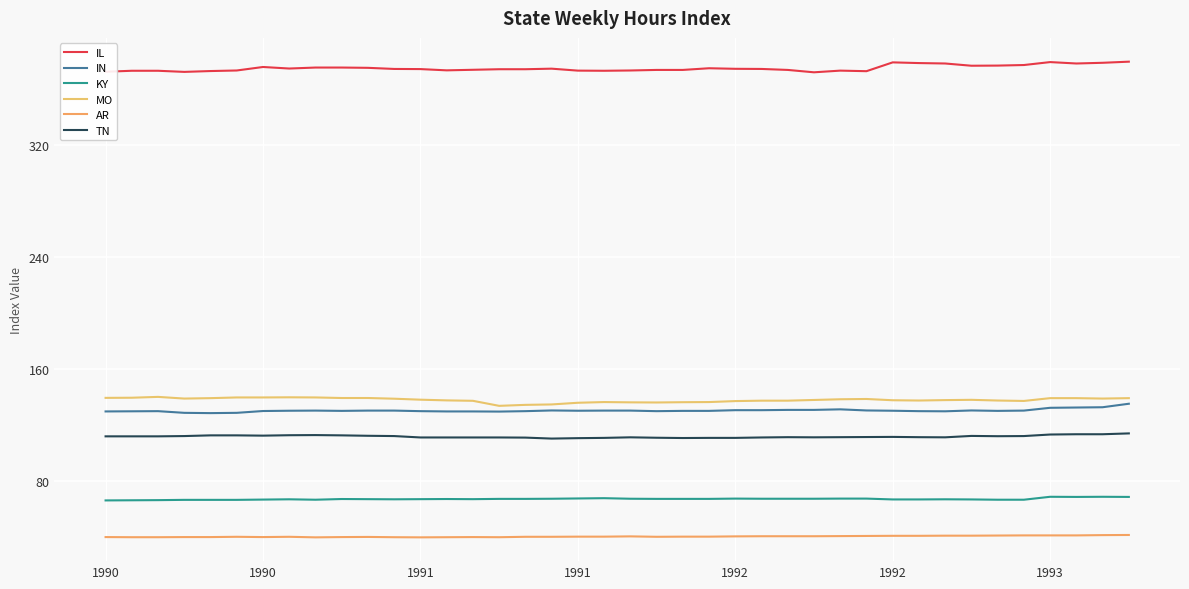

How many lines are shown in the chart?

6